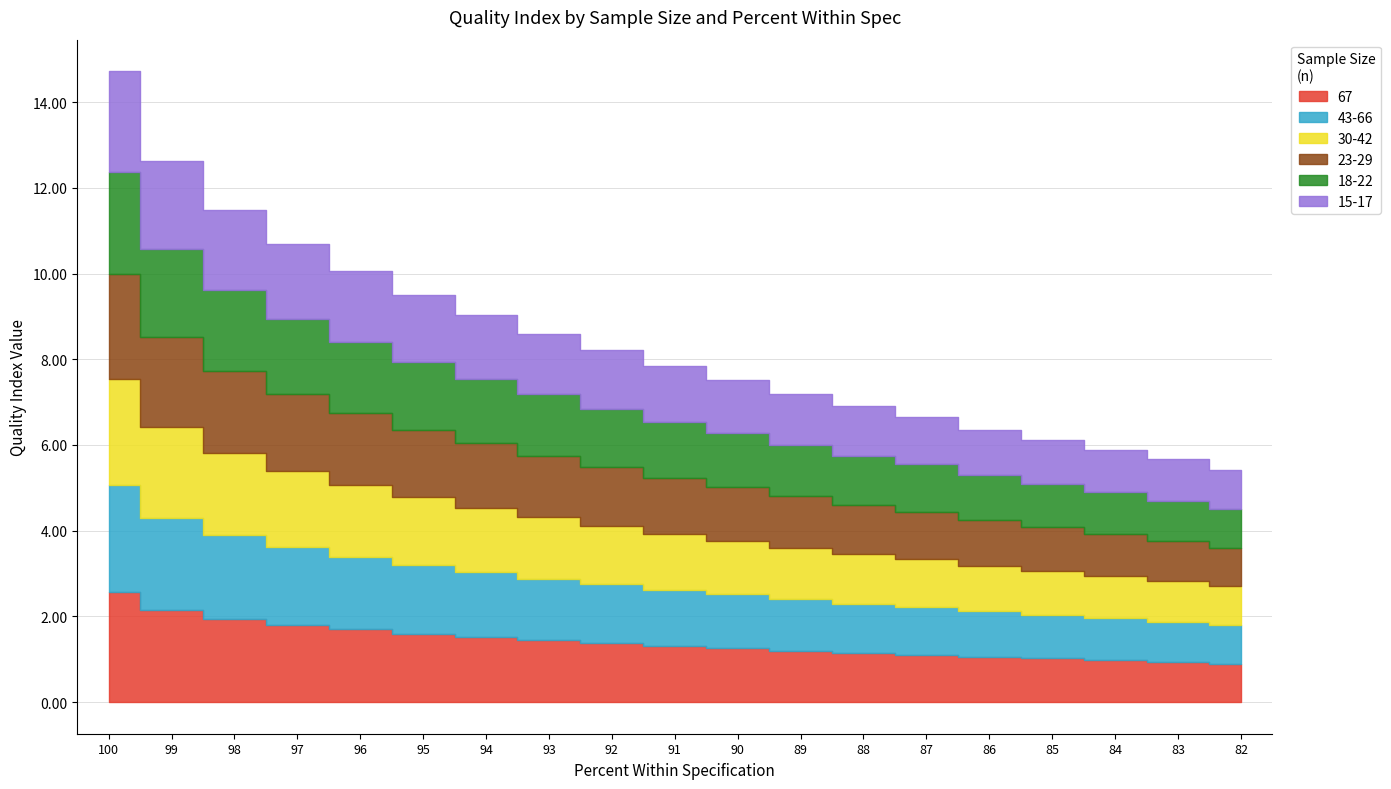

The value of 18-22 at 87 is 1.1. True or false?

True